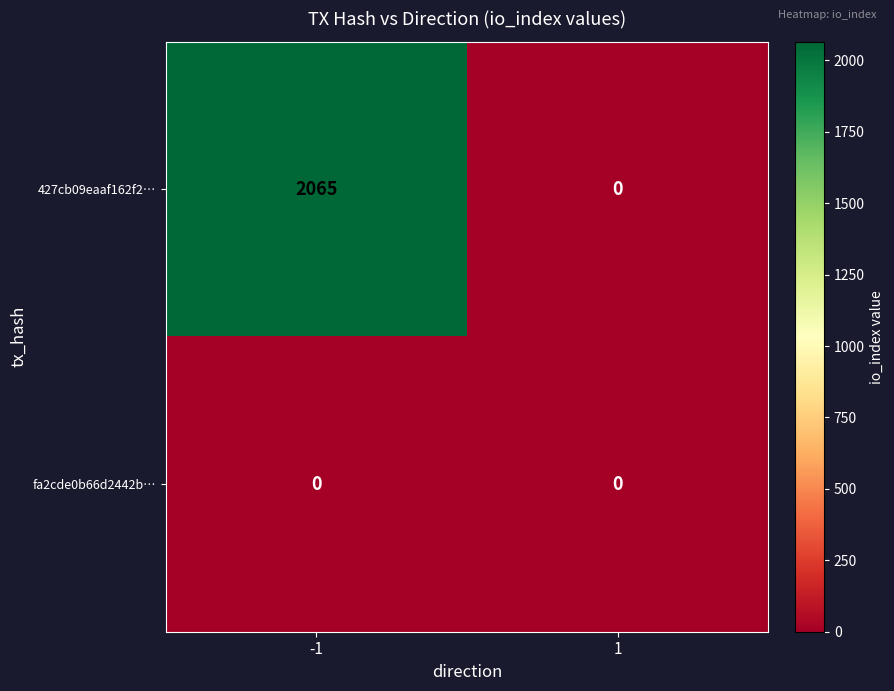

List the series in order of their overall mean, highest first.

427cb09eaaf162f2…, fa2cde0b66d2442b…